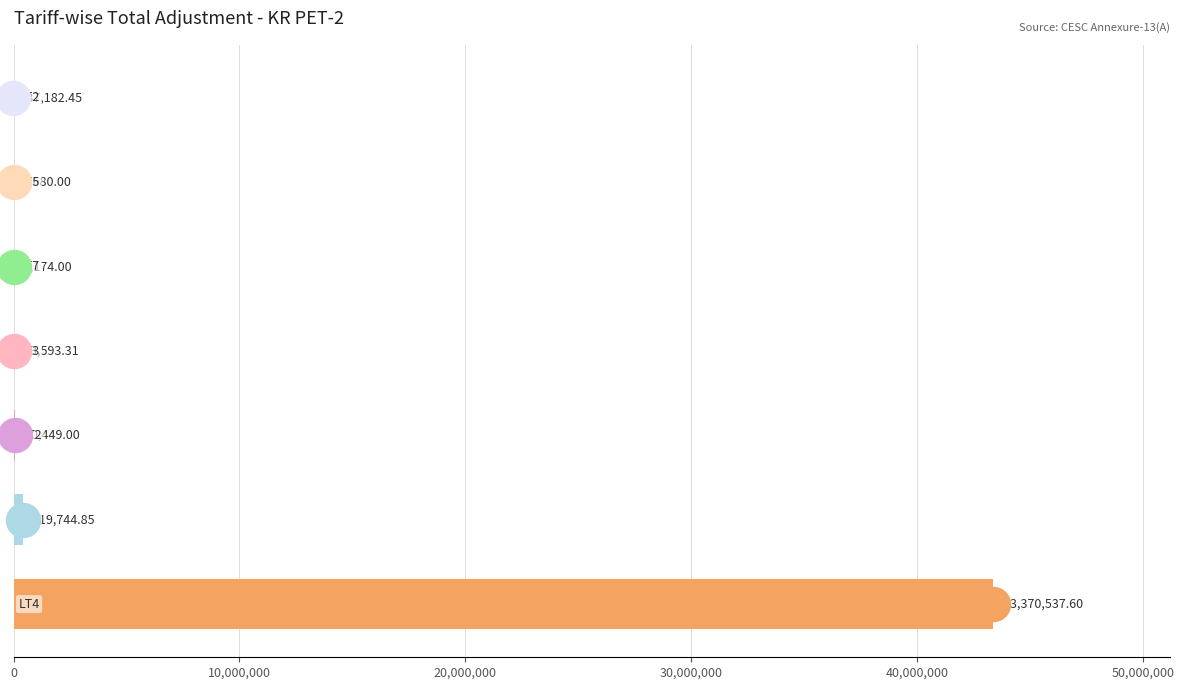

What is the change in value from 10,000,000 to 20,000,000?

-369295.8